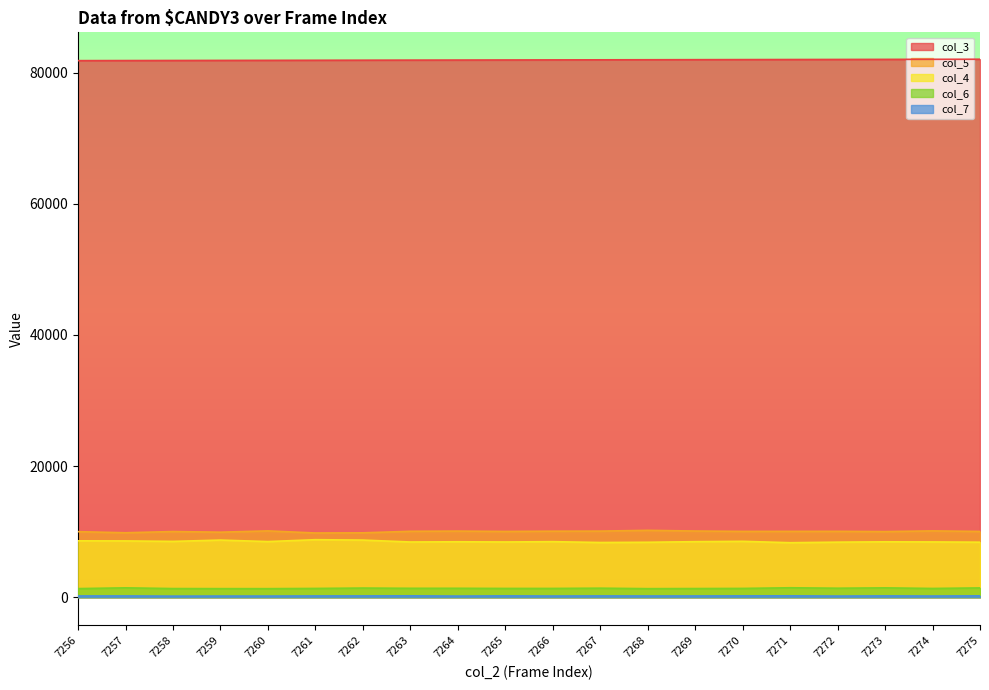

What are all the series names shown in the legend?

col_3, col_5, col_4, col_6, col_7